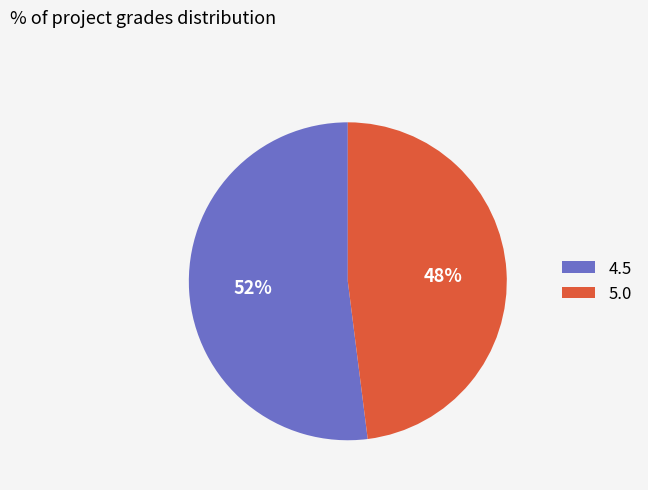

To the nearest percent, what percentage of the pie is 5.0?

48%